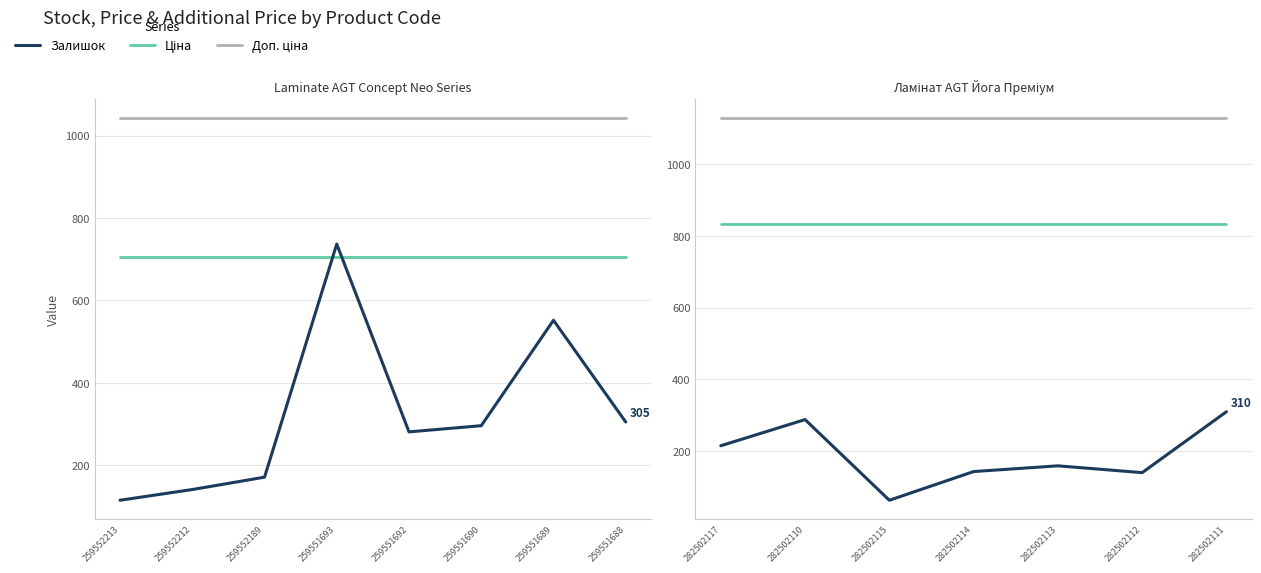

What are all the series names shown in the legend?

Залишок, Ціна, Доп. ціна